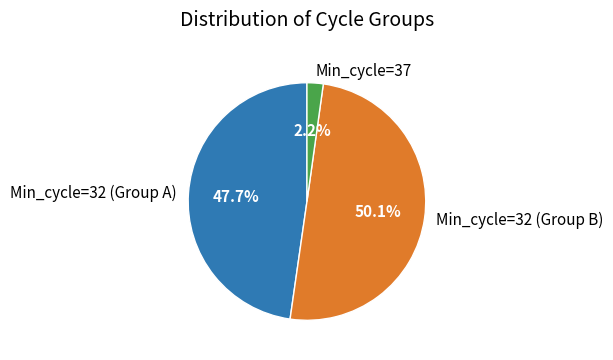

Which slice is the largest?

Min_cycle=32 (Group B)